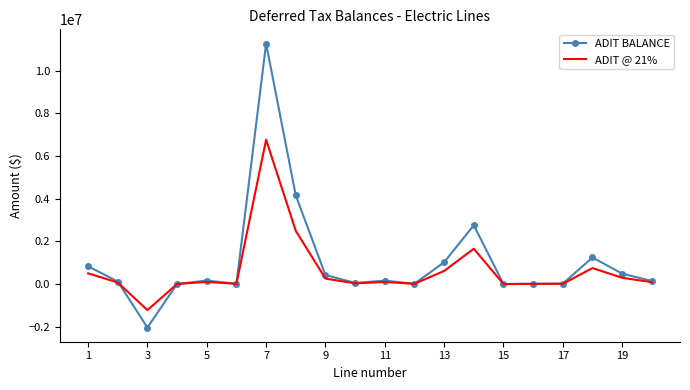

What is the maximum value shown in the chart?

11264227.0